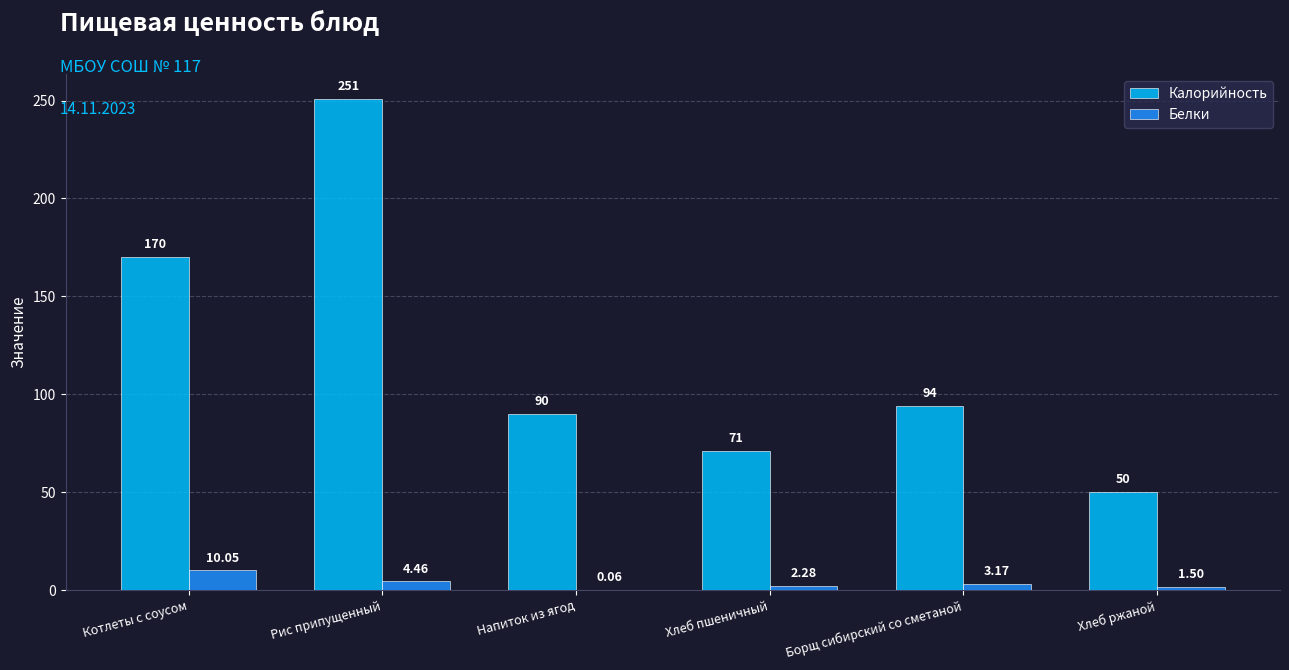

What is the sum of the Калорийность values at Хлеб пшеничный and Борщ сибирский со сметаной?

165.0